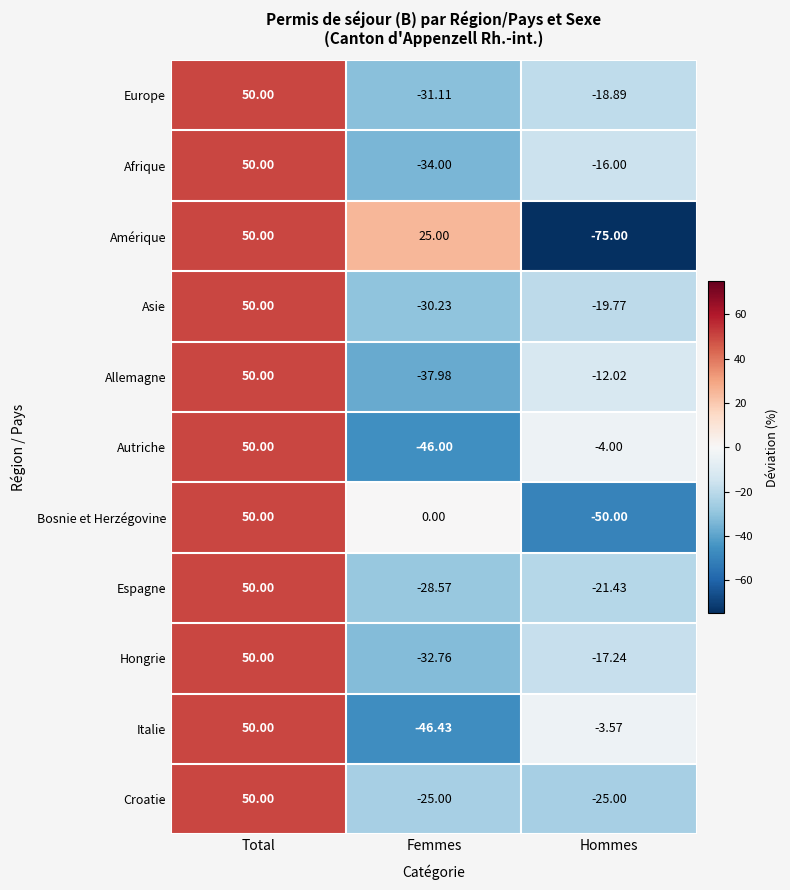

Rank the categories by Italie value from highest to lowest.

Total, Hommes, Femmes